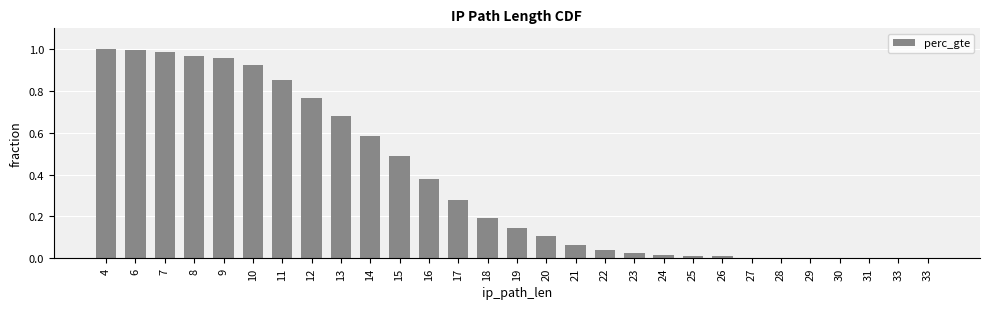

Is it true that the value at 20 is 0.1?

True